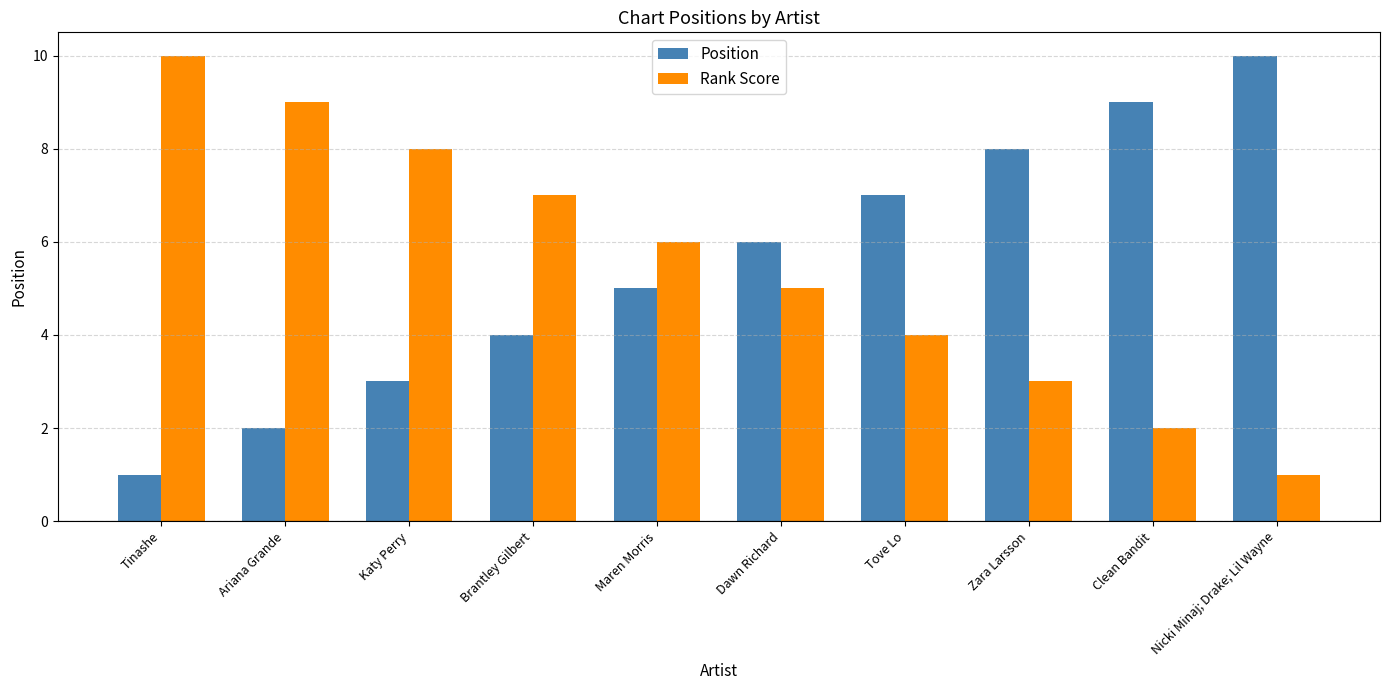

What is the total value across all series at Brantley Gilbert?

11